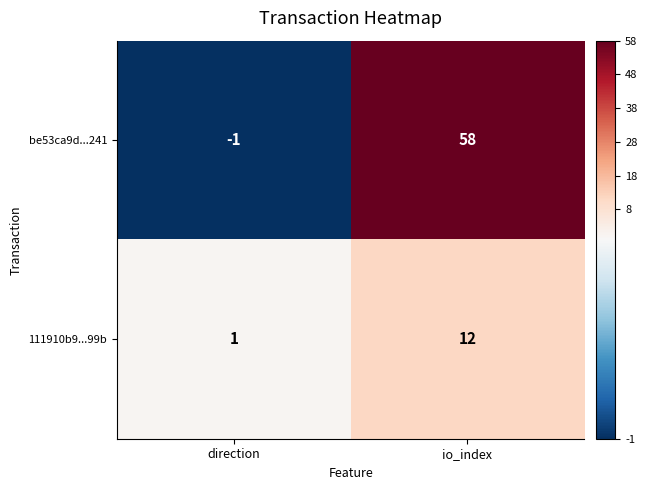

Rank the series by their average value, from lowest to highest.

111910b9...99b, be53ca9d...241